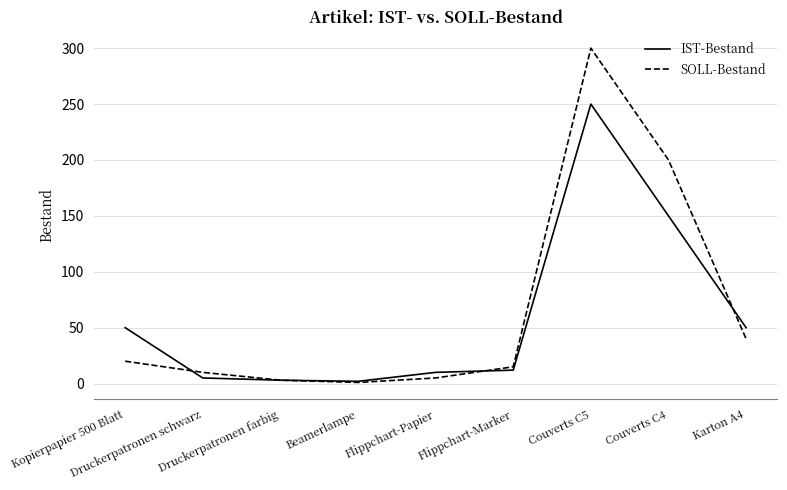

Between which two adjacent categories do SOLL-Bestand and IST-Bestand first intersect?

Kopierpapier 500 Blatt and Druckerpatronen schwarz